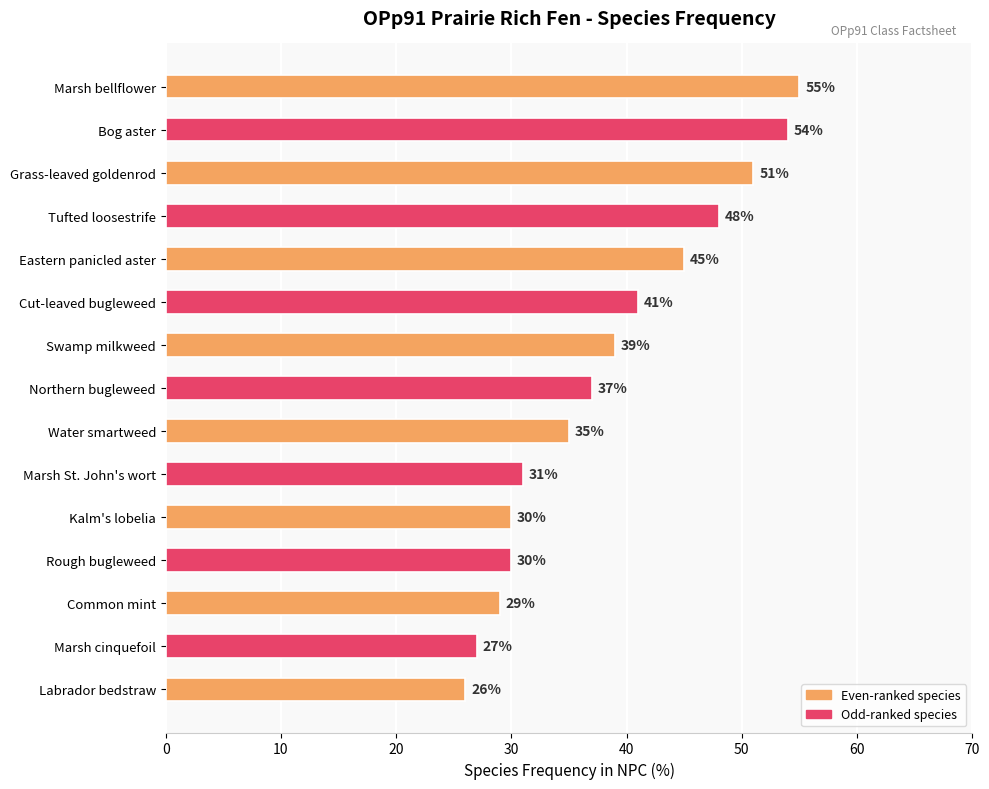

What is the sum of all values?

578